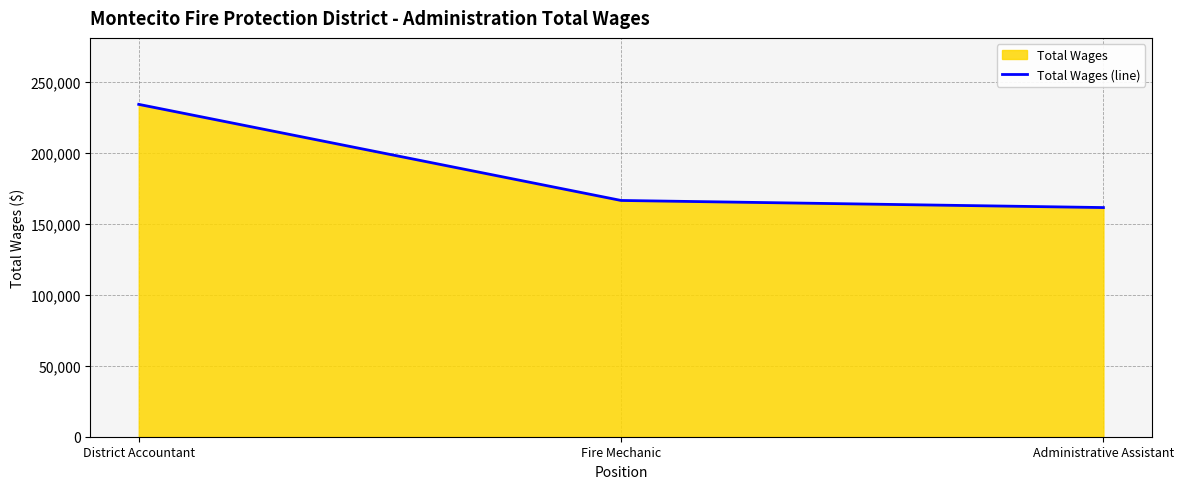

Reading left to right, transcribe all the data shown in this chart.

District Accountant=234065	Fire Mechanic=166387	Administrative Assistant=161386